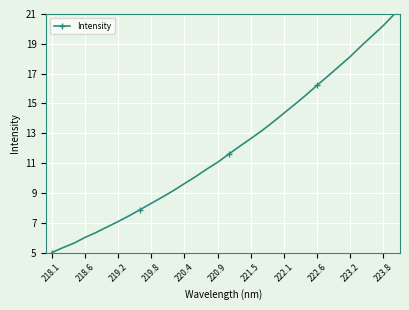

What is the value of the 12th point from the left?

9.2